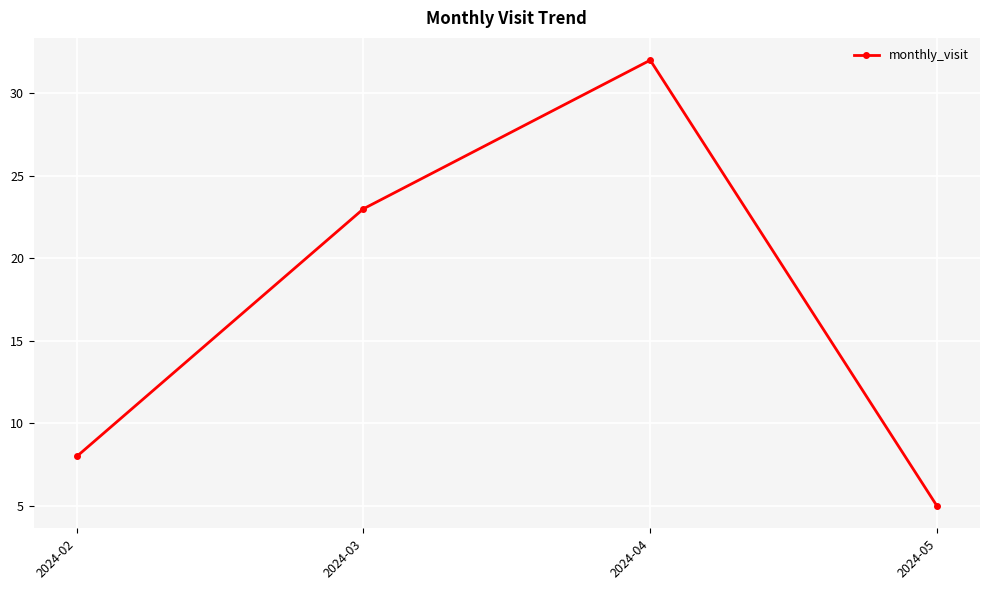

Approximately how many times larger is the value at 2024-04 compared to 2024-02?

4.0